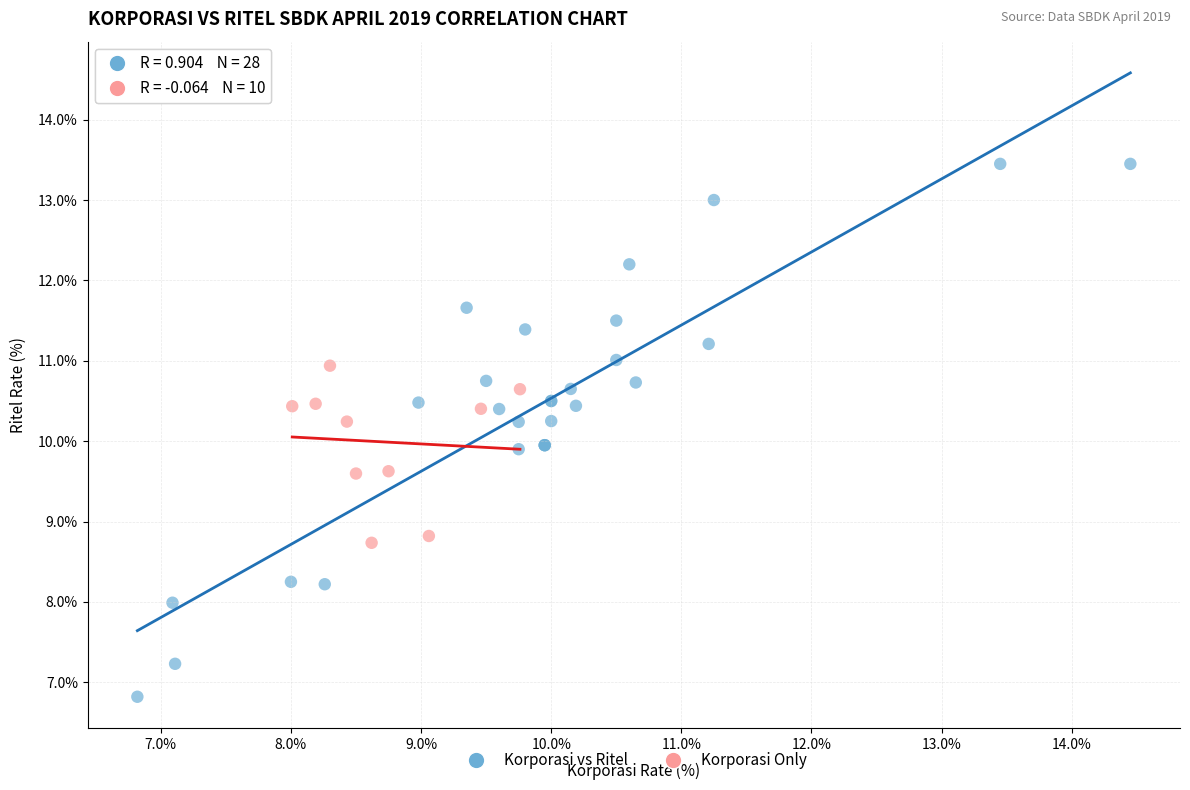

Which series contains the lowest Y value?

Korporasi vs Ritel